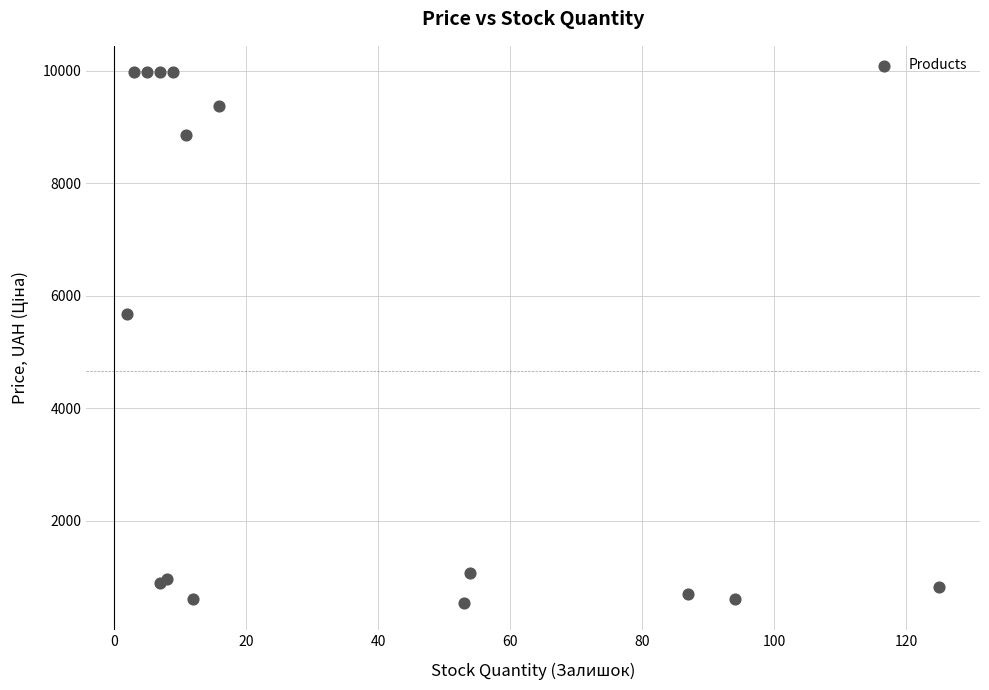

What Y value in the scatter plot is closest to 5253?

5673.8